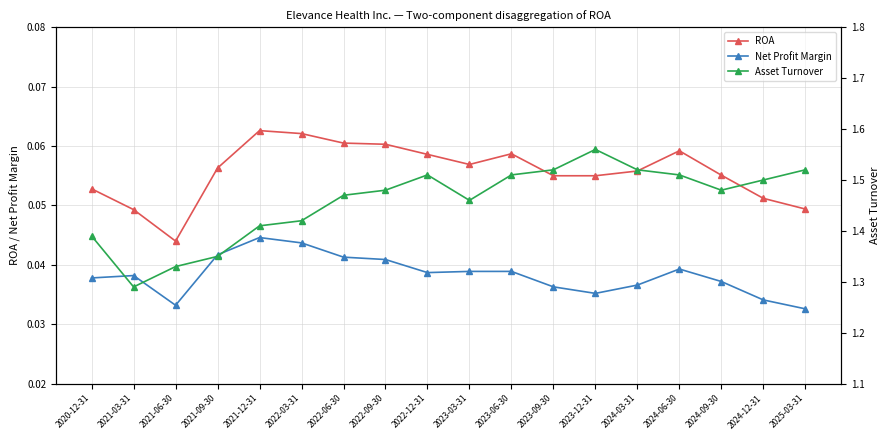

Rank the series at 2024-09-30 from highest to lowest value.

Asset Turnover, ROA, Net Profit Margin